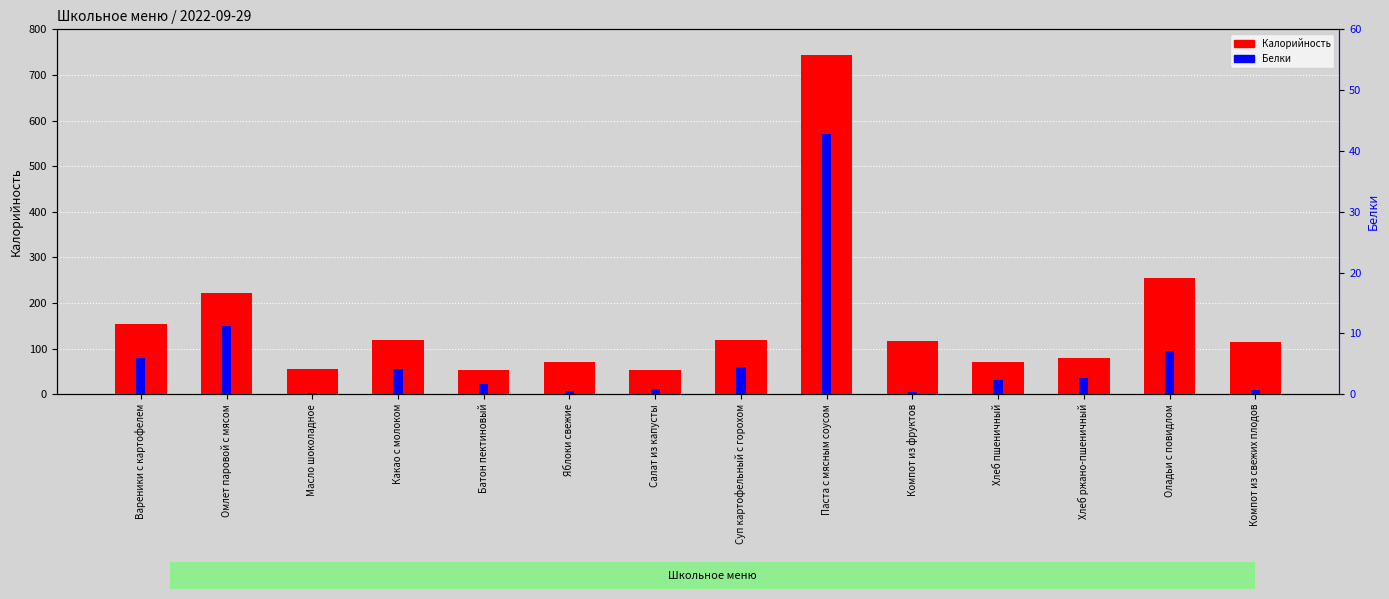

What is the average value of the Калорийность series?

158.9